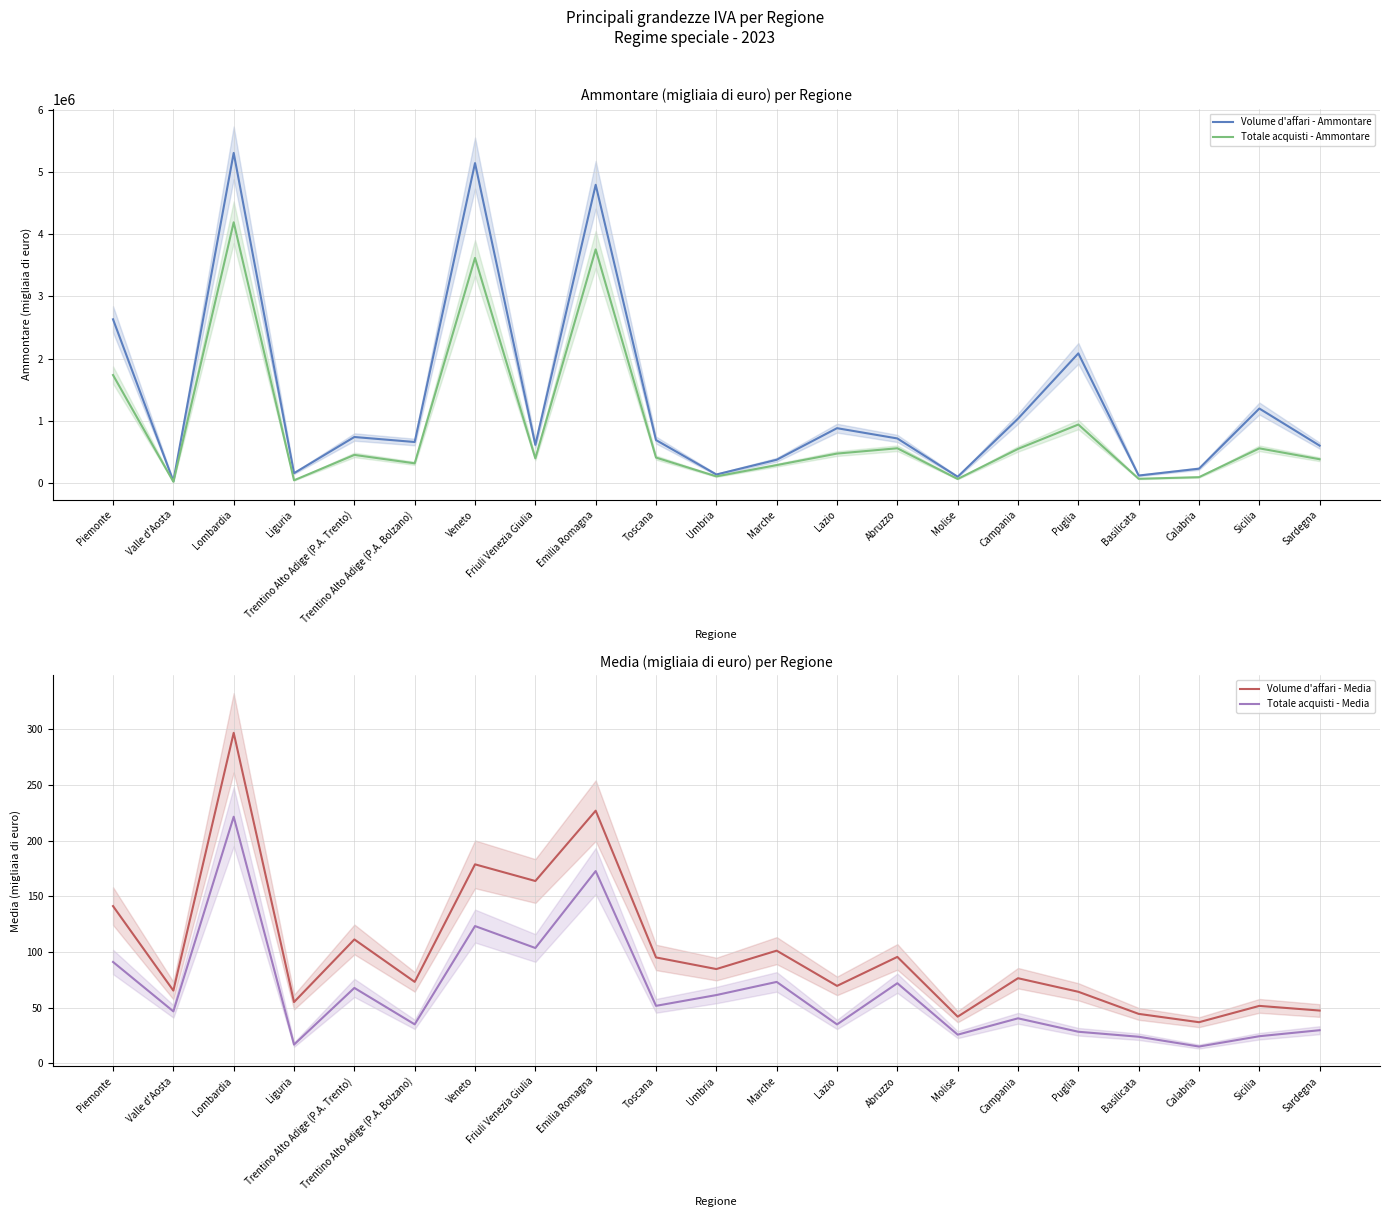

How many lines are shown in the chart?

4